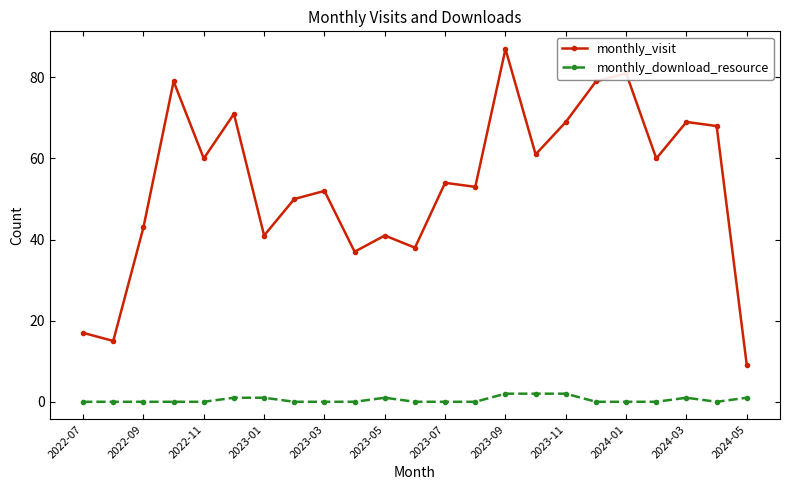

True or false: monthly_download_resource and monthly_visit intersect in this chart.

False